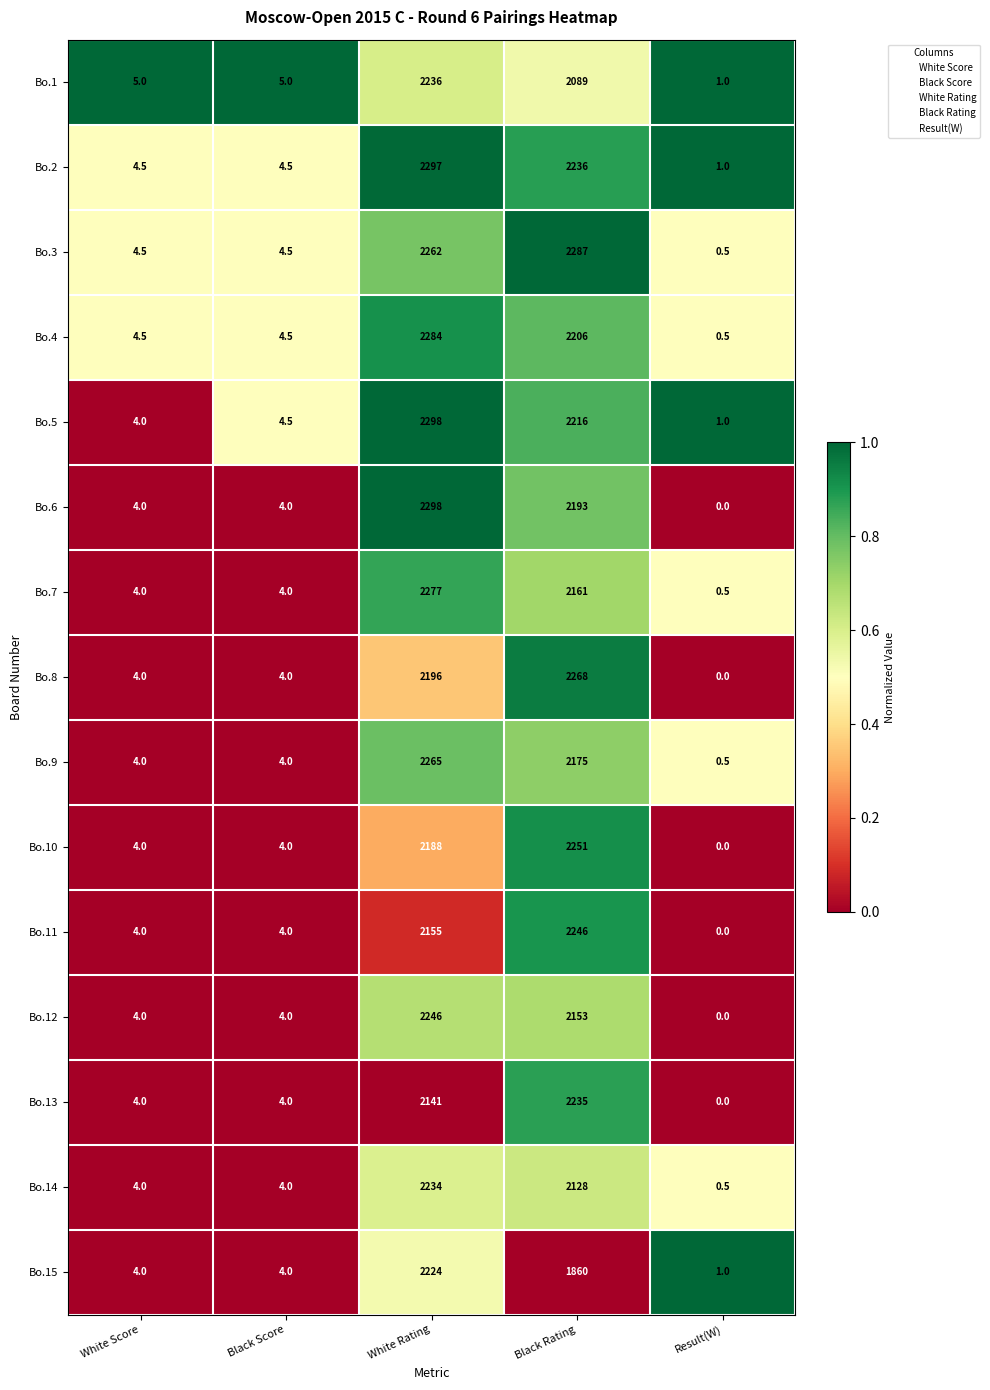

How many series are shown in this chart?

15